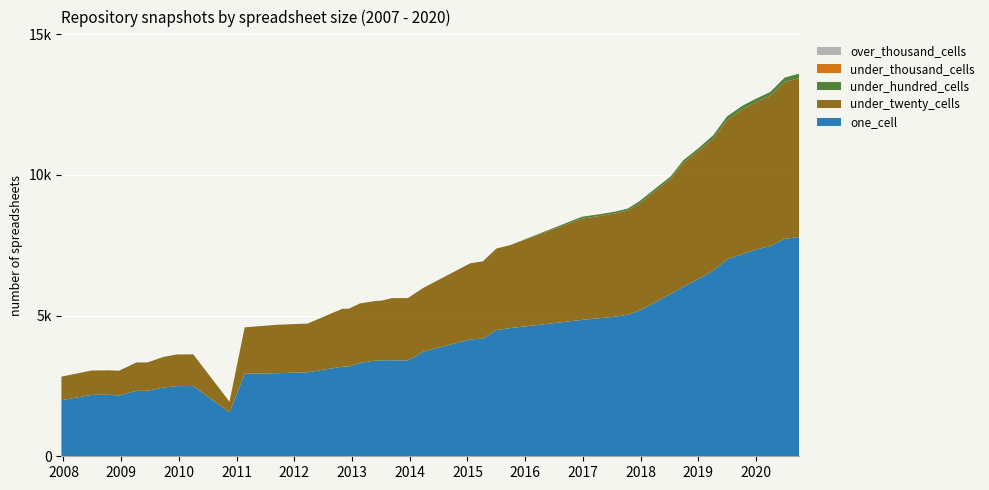

Reading right to left, transcribe all the data shown in this chart.

one_cell: 2020-10-01=7796	2020-07-01=7728	2020-04-01=7472	2020-01-01=7352	2019-10-09=7192	2019-07-01=6993	2019-04-06=6598	2019-01-01=6299	2018-09-28=6026	2018-07-11=5772	2017-12-22=5172	2017-10-12=5038	2017-07-24=4961	2017-04-12=4908	2016-12-27=4849	2015-10-01=4558	2015-07-03=4487	2015-04-09=4183	2015-01-19=4154	2014-03-28=3721	2013-12-20=3404	2013-09-10=3414	2013-07-09=3411	2013-05-21=3395	2013-02-20=3320	2012-12-11=3191	2012-10-31=3186	2012-03-26=2986	2011-09-05=2952	2011-02-21=2935	2010-11-17=1558	2010-04-01=2497	2009-12-16=2494	2009-09-25=2442	2009-06-17=2330	2009-04-06=2326	2008-12-17=2160	2008-10-10=2189	2008-06-27=2183	2007-12-19=1991
under_twenty_cells: 2020-10-01=5647	2020-07-01=5580	2020-04-01=5347	2020-01-01=5225	2019-10-09=5146	2019-07-01=4954	2019-04-06=4689	2019-01-01=4560	2018-09-28=4408	2018-07-11=4094	2017-12-22=3800	2017-10-12=3703	2017-07-24=3671	2017-04-12=3629	2016-12-27=3603	2015-10-01=2953	2015-07-03=2896	2015-04-09=2748	2015-01-19=2707	2014-03-28=2266	2013-12-20=2221	2013-09-10=2208	2013-07-09=2125	2013-05-21=2120	2013-02-20=2114	2012-12-11=2055	2012-10-31=2057	2012-03-26=1733	2011-09-05=1720	2011-02-21=1649	2010-11-17=382	2010-04-01=1129	2009-12-16=1125	2009-09-25=1091	2009-06-17=1008	2009-04-06=1008	2008-12-17=880	2008-10-10=868	2008-06-27=865	2007-12-19=841
under_hundred_cells: 2020-10-01=160	2020-07-01=156	2020-04-01=133	2020-01-01=133	2019-10-09=131	2019-07-01=130	2019-04-06=127	2019-01-01=89	2018-09-28=88	2018-07-11=88	2017-12-22=86	2017-10-12=66	2017-07-24=66	2017-04-12=65	2016-12-27=65	2015-10-01=2	2015-07-03=2	2015-04-09=1	2015-01-19=1	2014-03-28=0	2013-12-20=0	2013-09-10=0	2013-07-09=0	2013-05-21=0	2013-02-20=0	2012-12-11=0	2012-10-31=0	2012-03-26=0	2011-09-05=0	2011-02-21=0	2010-11-17=0	2010-04-01=0	2009-12-16=0	2009-09-25=0	2009-06-17=0	2009-04-06=0	2008-12-17=0	2008-10-10=0	2008-06-27=0	2007-12-19=0
under_thousand_cells: 2020-10-01=0	2020-07-01=0	2020-04-01=0	2020-01-01=0	2019-10-09=0	2019-07-01=0	2019-04-06=0	2019-01-01=0	2018-09-28=0	2018-07-11=0	2017-12-22=0	2017-10-12=0	2017-07-24=0	2017-04-12=0	2016-12-27=0	2015-10-01=0	2015-07-03=0	2015-04-09=0	2015-01-19=0	2014-03-28=0	2013-12-20=0	2013-09-10=0	2013-07-09=0	2013-05-21=0	2013-02-20=0	2012-12-11=0	2012-10-31=0	2012-03-26=0	2011-09-05=0	2011-02-21=0	2010-11-17=0	2010-04-01=0	2009-12-16=0	2009-09-25=0	2009-06-17=0	2009-04-06=0	2008-12-17=0	2008-10-10=0	2008-06-27=0	2007-12-19=0
over_thousand_cells: 2020-10-01=0	2020-07-01=0	2020-04-01=0	2020-01-01=0	2019-10-09=0	2019-07-01=0	2019-04-06=0	2019-01-01=0	2018-09-28=0	2018-07-11=0	2017-12-22=0	2017-10-12=0	2017-07-24=0	2017-04-12=0	2016-12-27=0	2015-10-01=0	2015-07-03=0	2015-04-09=0	2015-01-19=0	2014-03-28=0	2013-12-20=0	2013-09-10=0	2013-07-09=0	2013-05-21=0	2013-02-20=0	2012-12-11=0	2012-10-31=0	2012-03-26=0	2011-09-05=0	2011-02-21=0	2010-11-17=0	2010-04-01=0	2009-12-16=0	2009-09-25=0	2009-06-17=0	2009-04-06=0	2008-12-17=0	2008-10-10=0	2008-06-27=0	2007-12-19=0